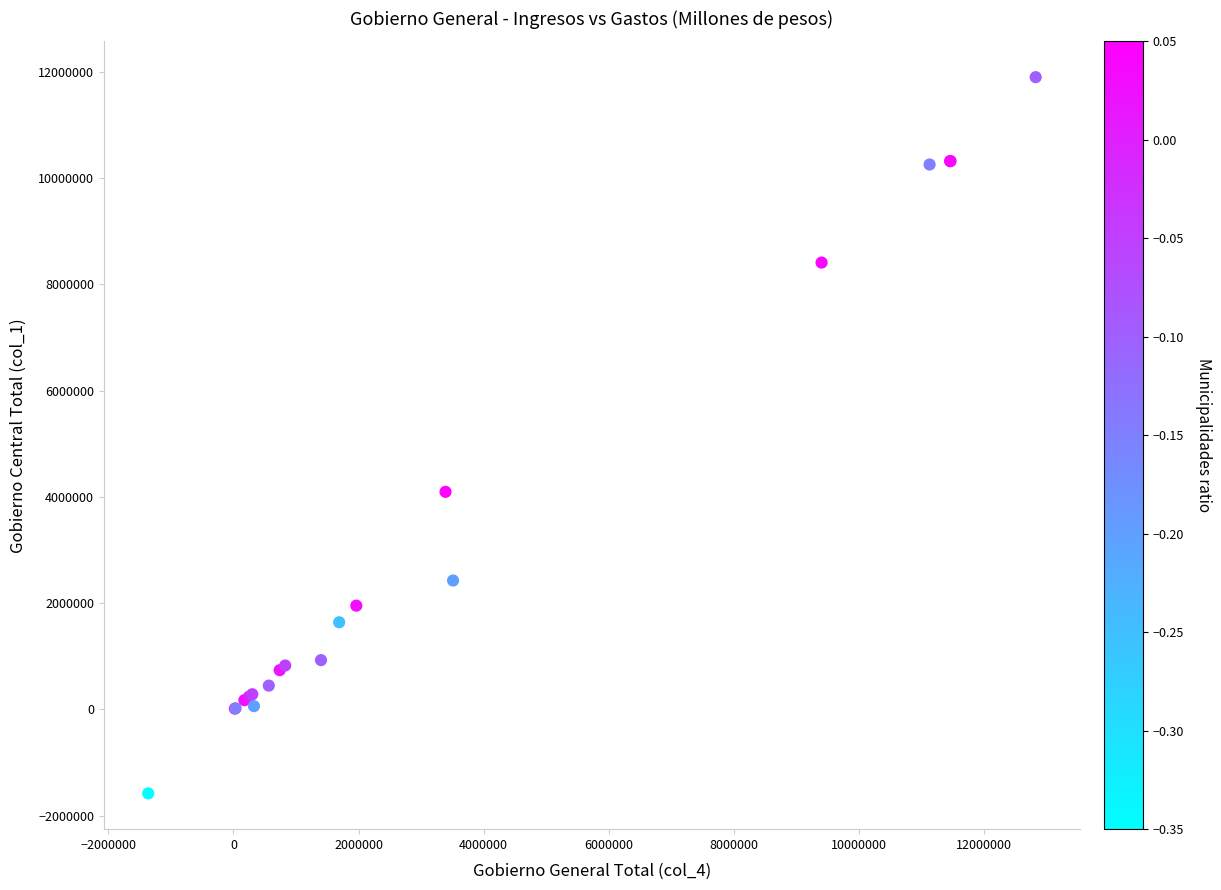

What Y value in the scatter plot is closest to 5159685?

4095203.4